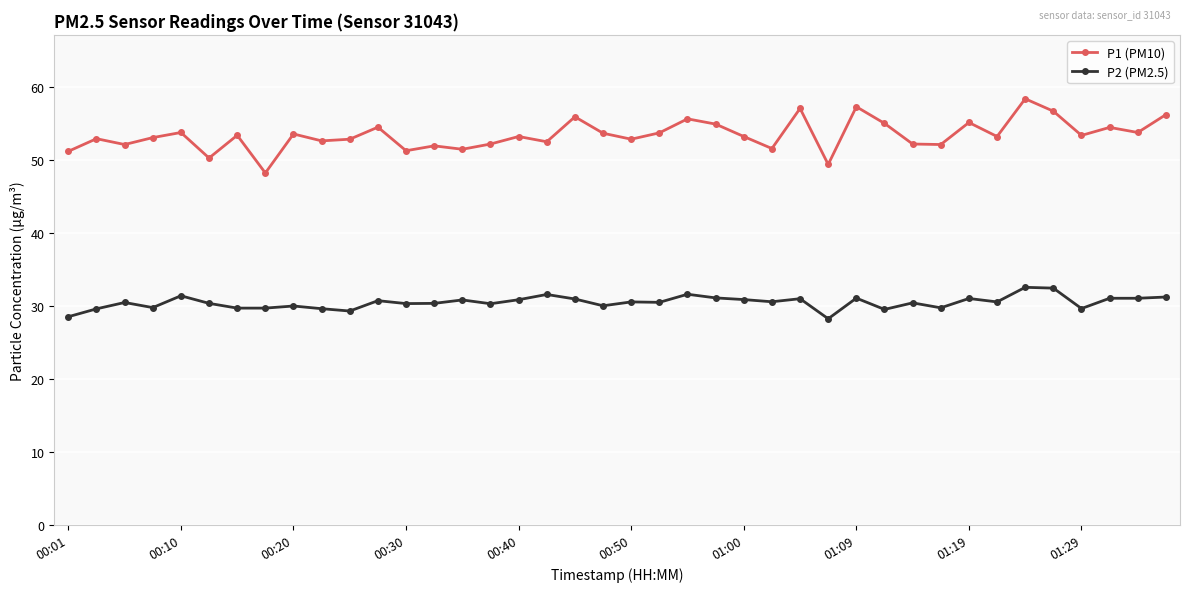

What is the difference between the maximum and minimum values in the P1 (PM10) series?

10.2